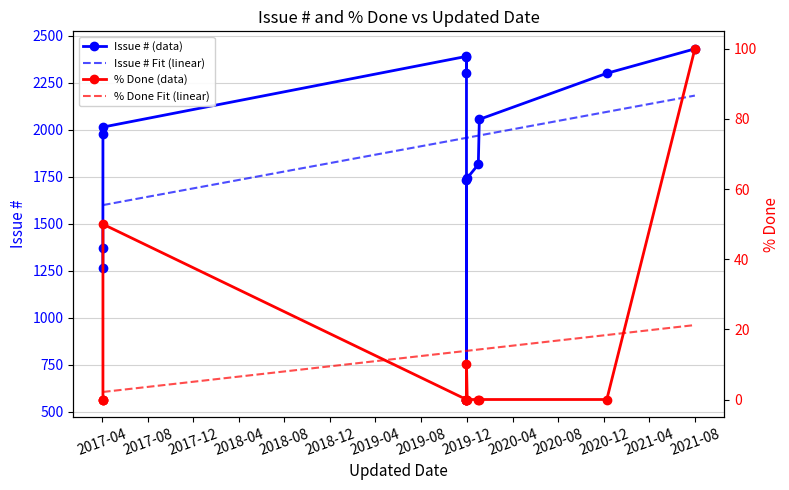

Which category has the highest value across all series?

2021-07-31 09:51